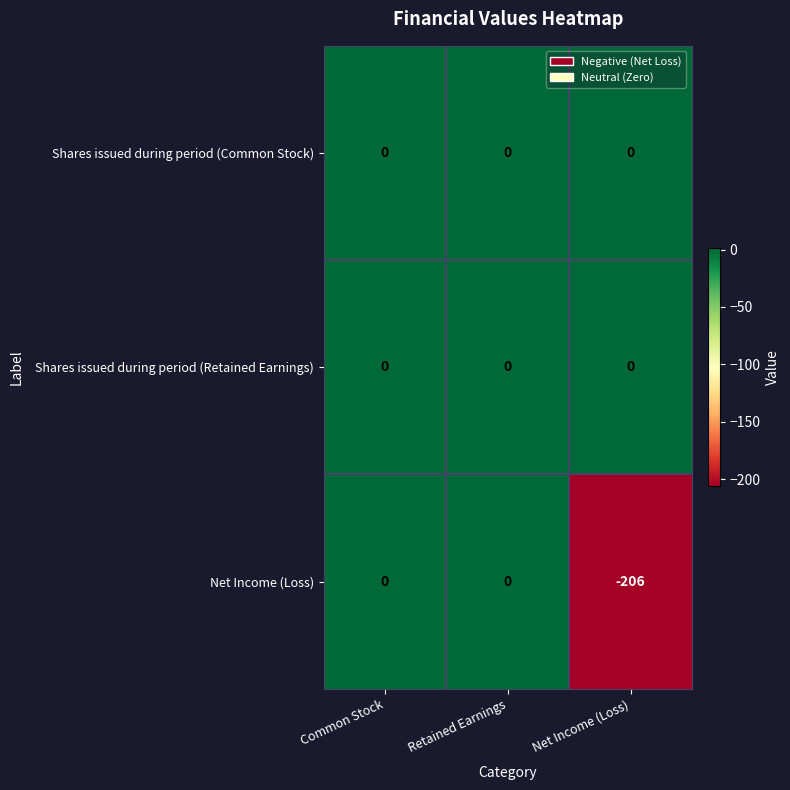

Which series has the largest range (max minus min)?

Net Income (Loss)